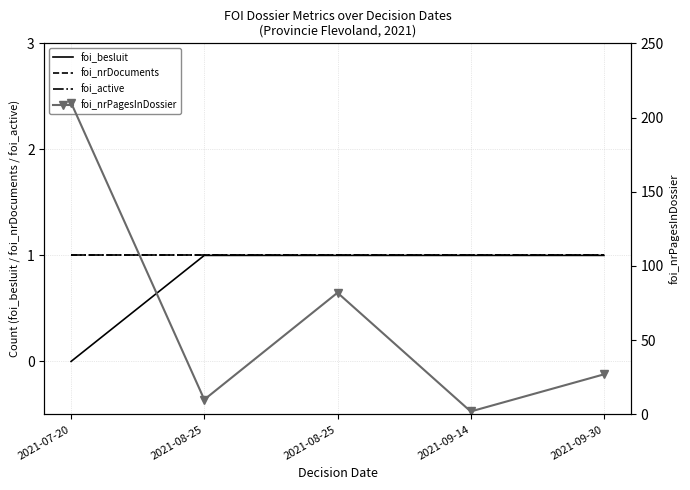

What is the maximum value for foi_active?

1